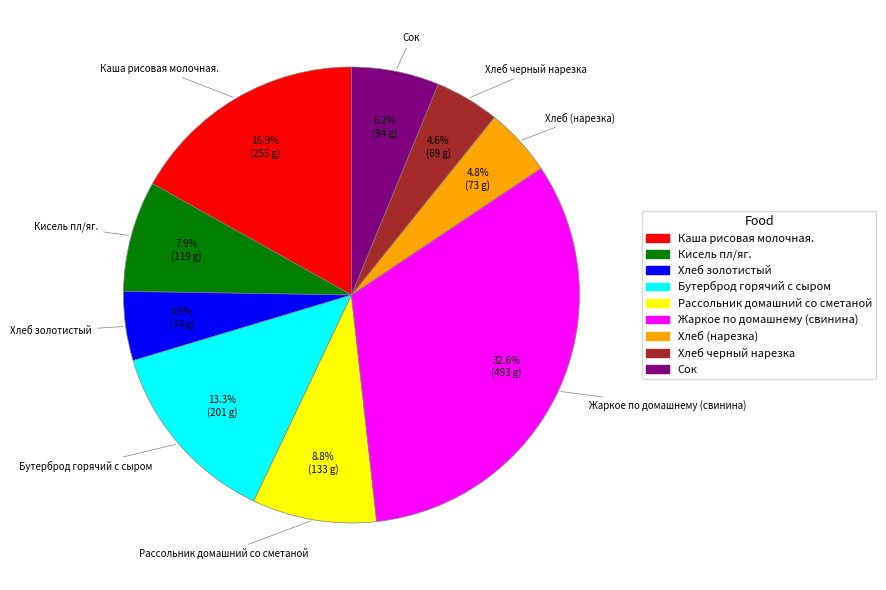

What is the largest slice in the pie chart?

Жаркое по домашнему (свинина)